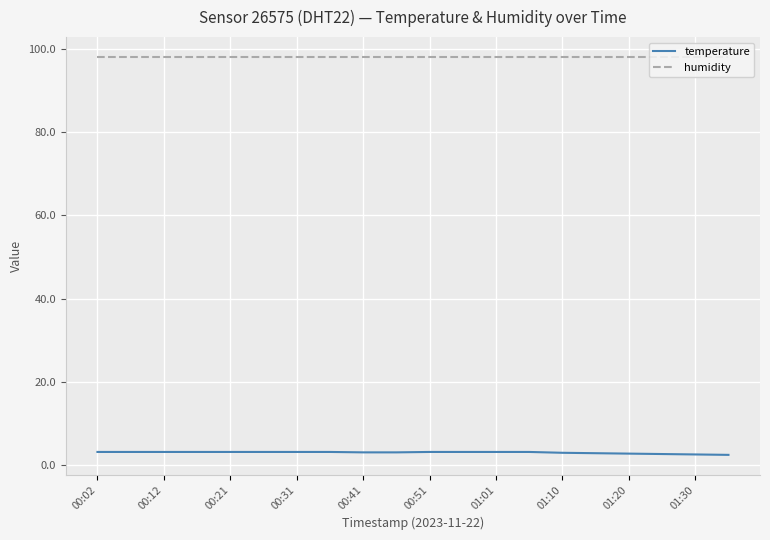

True or false: temperature and humidity cross at least once.

False